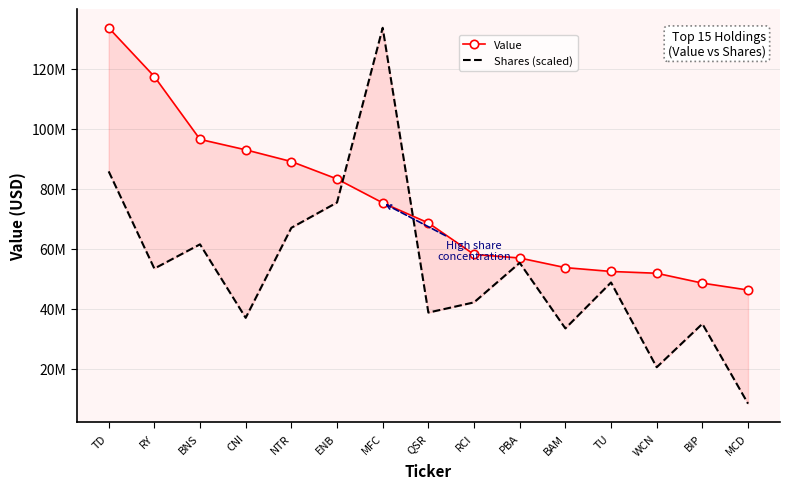

What is the spread (max minus min) of values at MCD?

37850227.6